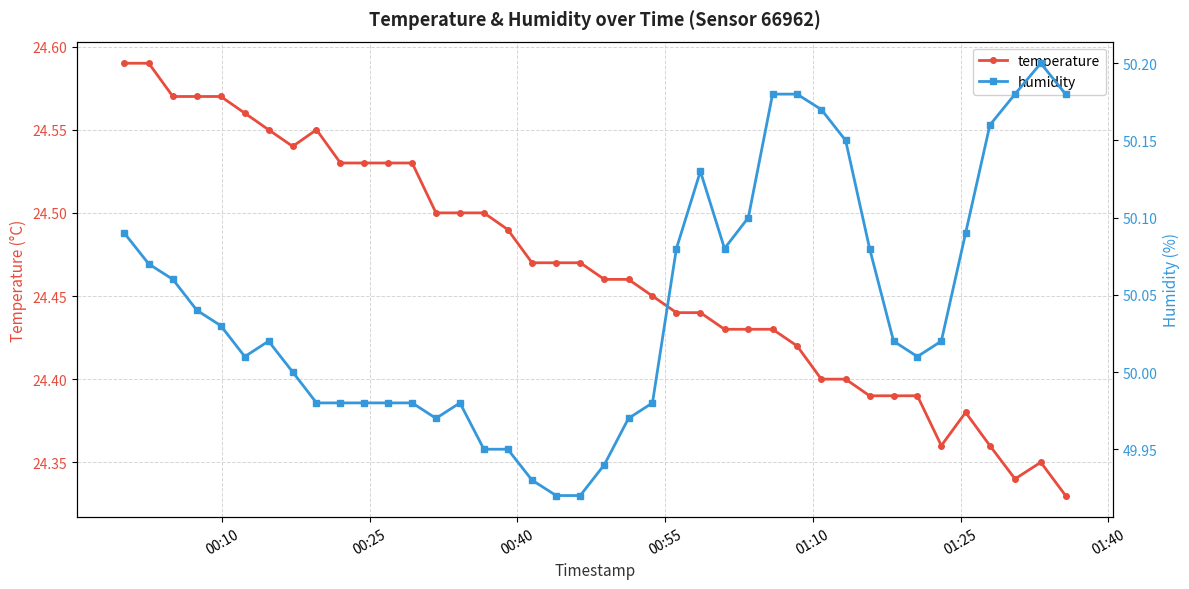

Reading right to left, list all the values displayed in this chart.

temperature: 24.3	24.4	24.3	24.4	24.4	24.4	24.4	24.4	24.4	24.4	24.4	24.4	24.4	24.4	24.4	24.4	24.4	24.4	24.5	24.5	24.5	24.5	24.5	24.5	24.5	24.5	24.5	24.5	24.5	24.5	24.5	24.6	24.5	24.6	24.6	24.6	24.6	24.6	24.6	24.6
humidity: 50.2	50.2	50.2	50.2	50.1	50.0	50.0	50.0	50.1	50.1	50.2	50.2	50.2	50.1	50.1	50.1	50.1	50.0	50.0	49.9	49.9	49.9	49.9	50.0	50.0	50.0	50.0	50.0	50.0	50.0	50.0	50.0	50.0	50.0	50.0	50.0	50.0	50.1	50.1	50.1